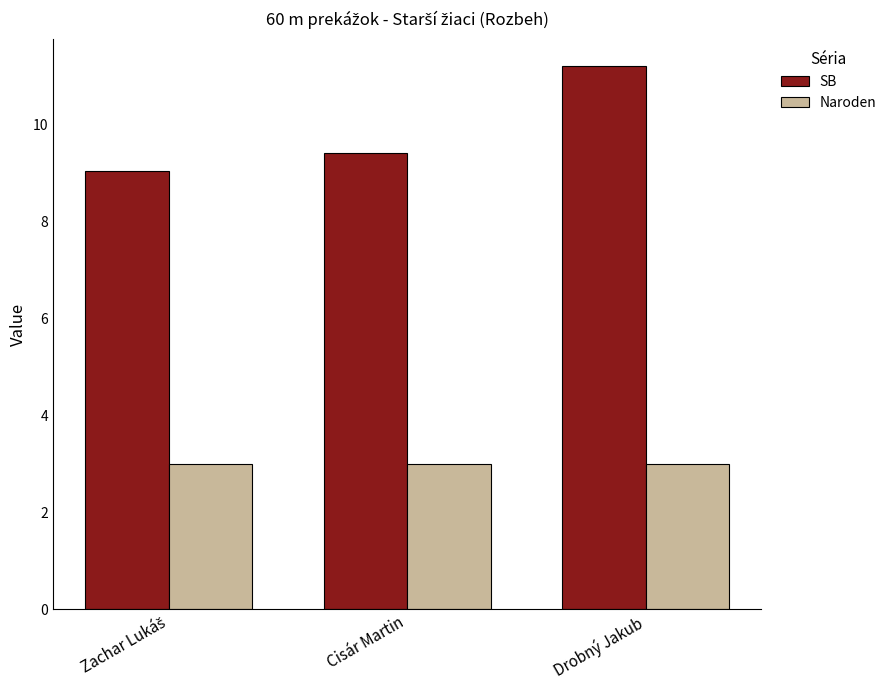

At which category is the sum across all series the highest?

Drobný Jakub